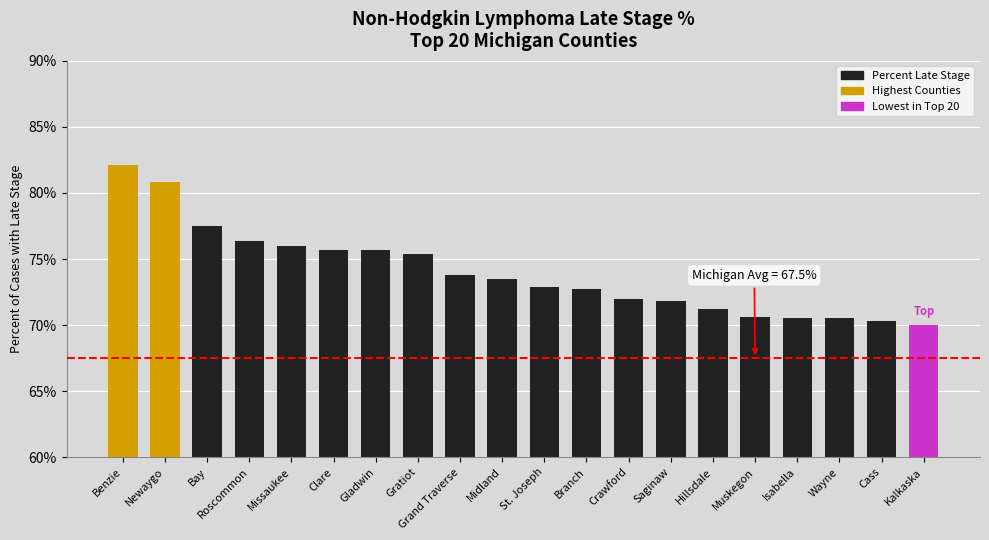

Where does the data first go above 73?

Benzie